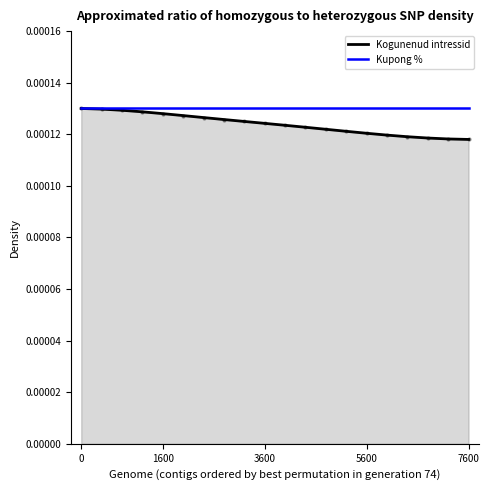

Which series has the widest spread of values?

Kogunenud intressid